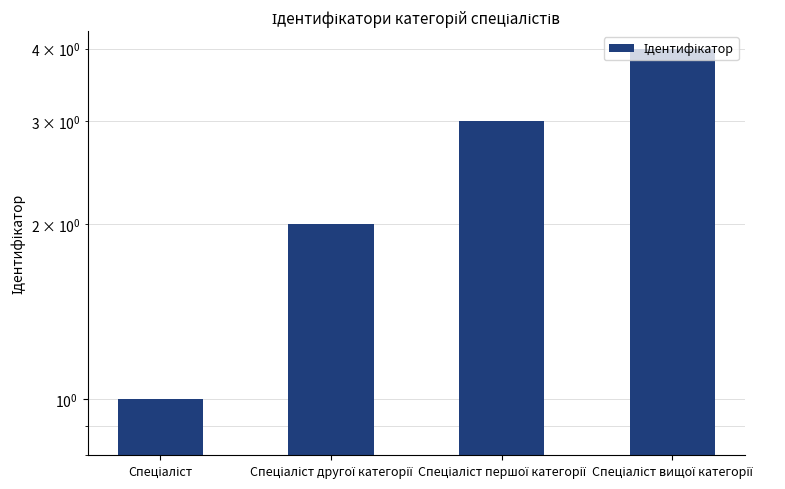

How many bars are there in total?

4